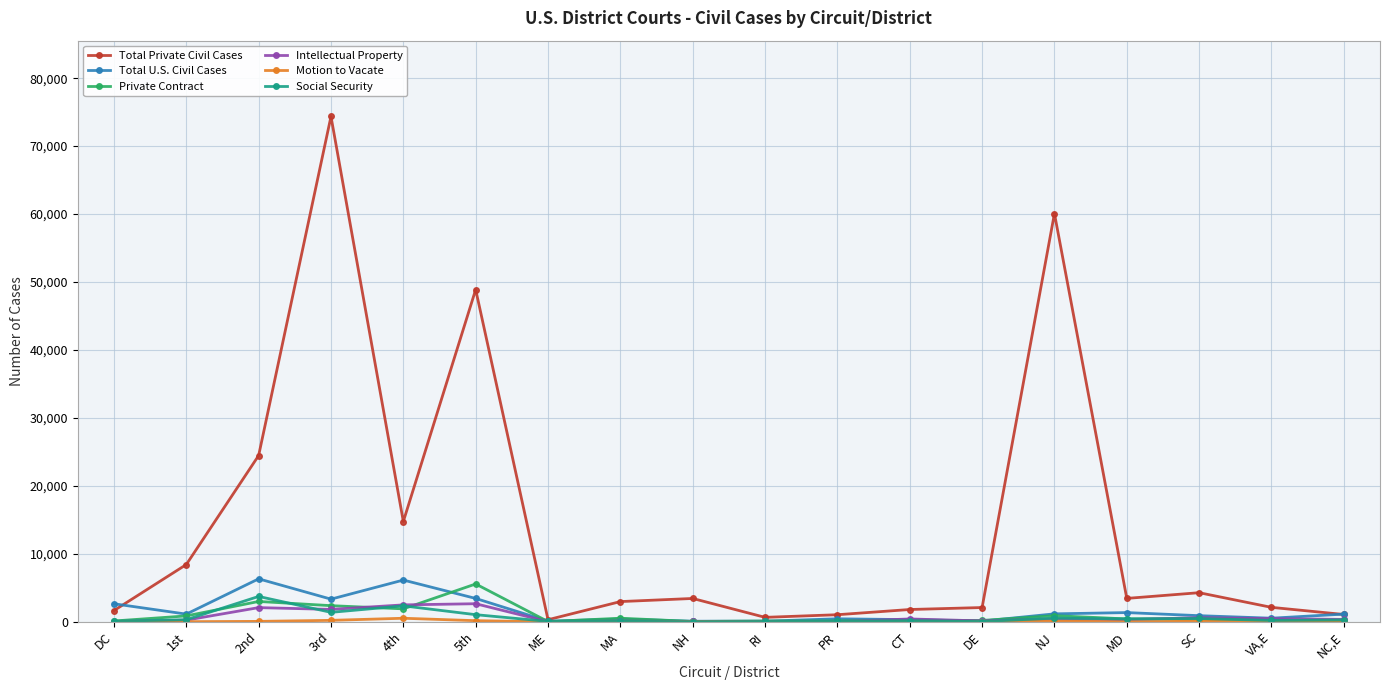

Which series has the largest range (max minus min)?

Total Private Civil Cases